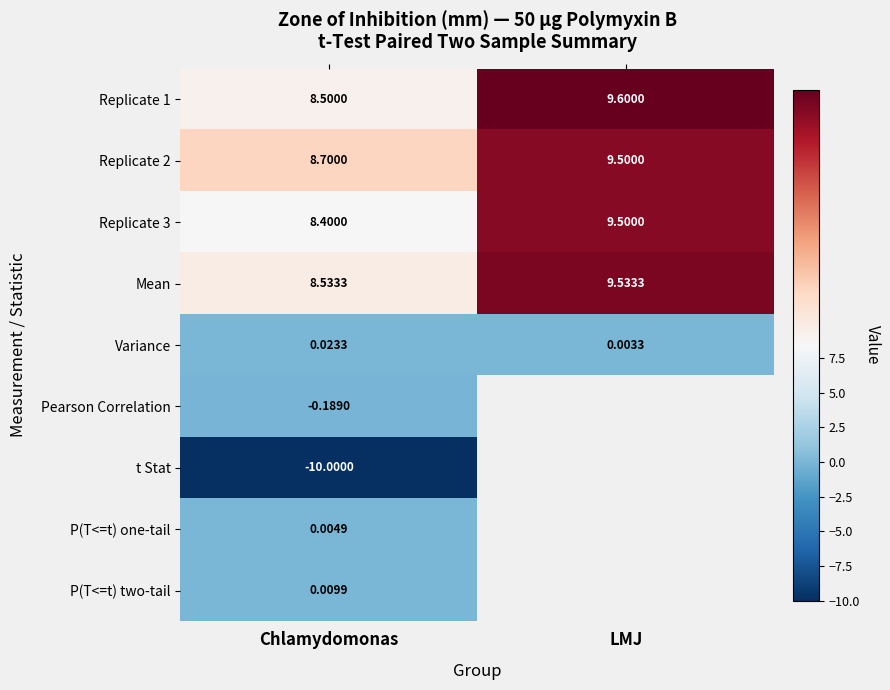

True or false: Replicate 1 has a value of 9.6 at LMJ.

True